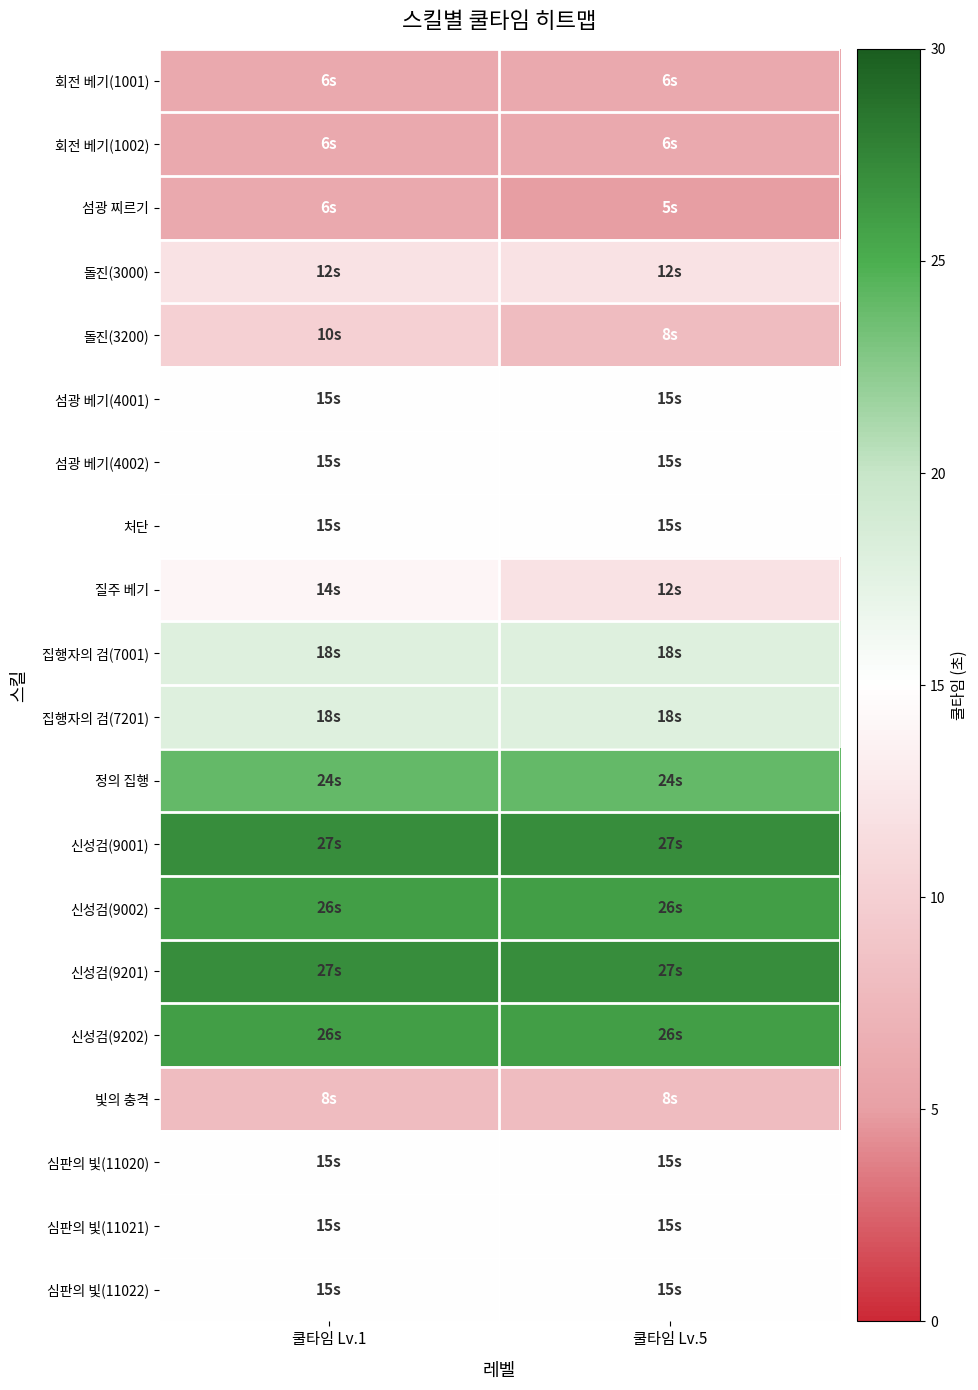

Which label corresponds to the smallest value in the chart?

쿨타임 Lv.5